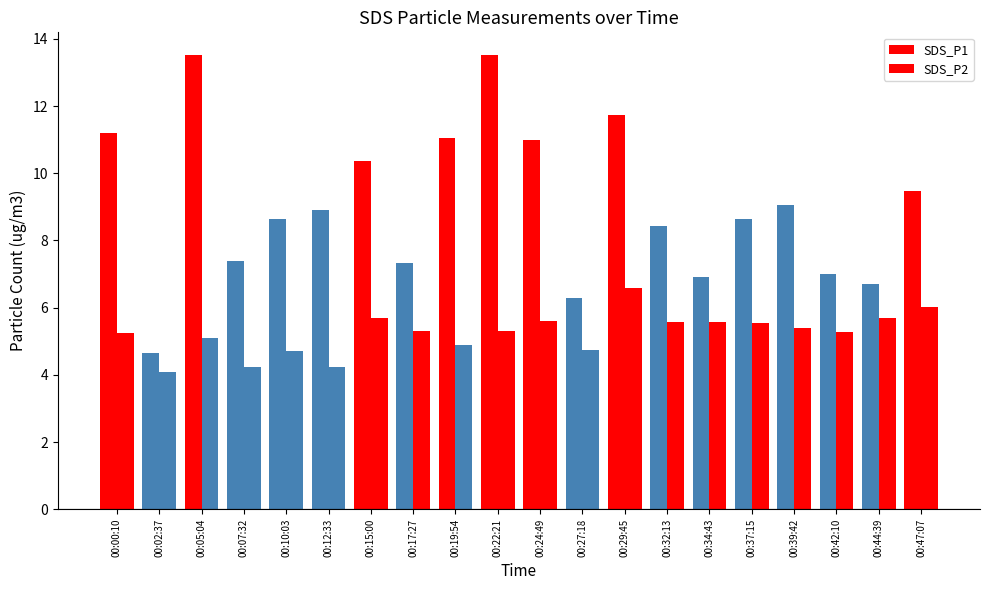

Where does the SDS_P1 series first go above 8?

00:00:10